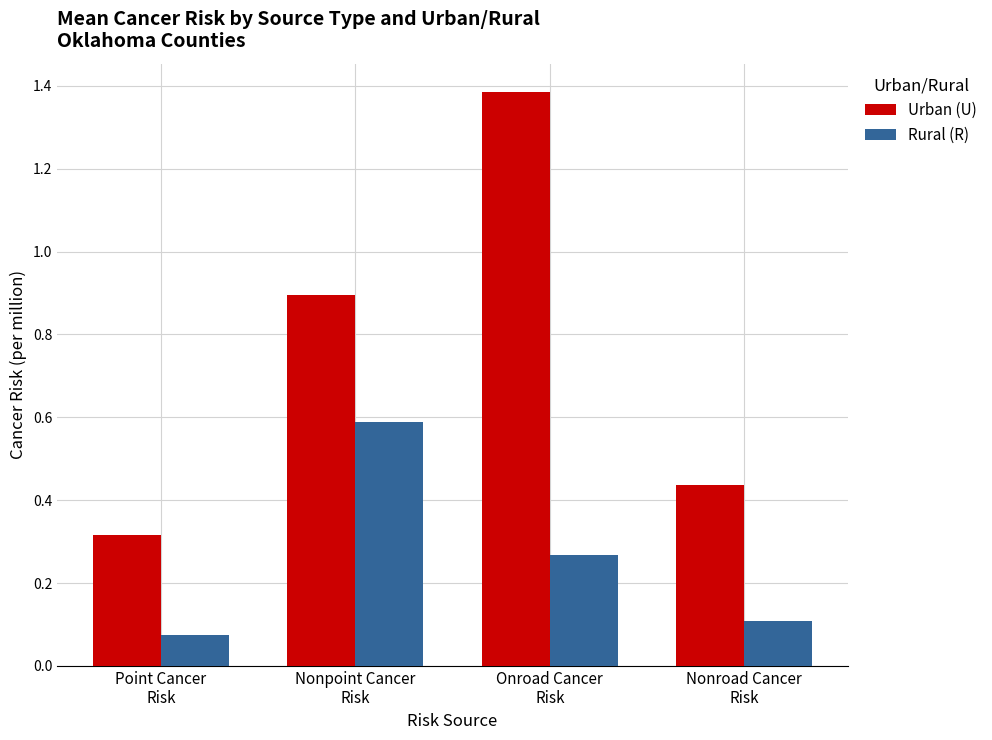

What are all the series names shown in the legend?

Urban (U), Rural (R)